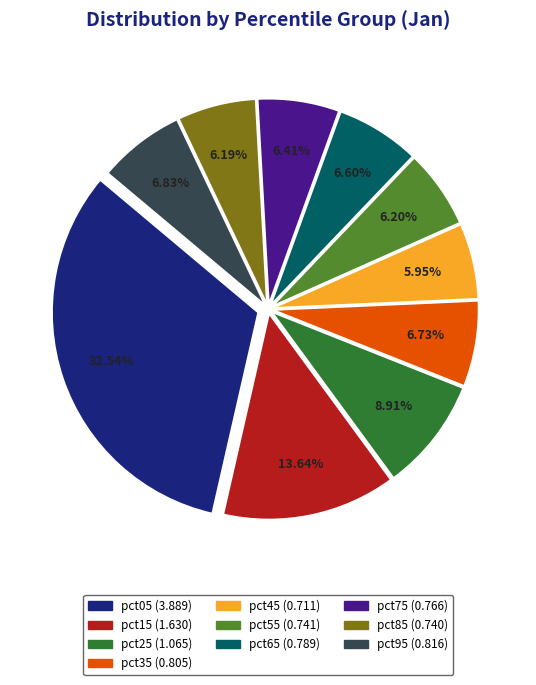

Between pct95 and pct05, which is larger?

pct05